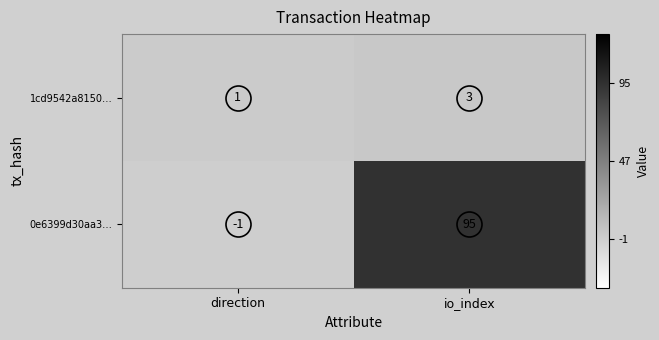

What is the sum of all 0e6399d30aa3… values?

94